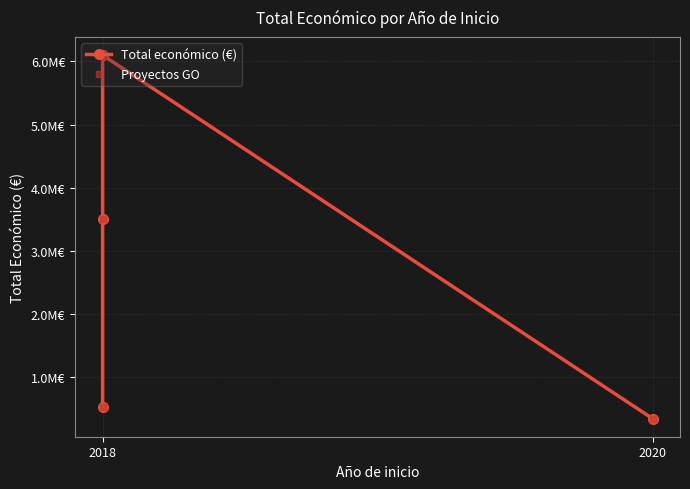

True or false: Total económico (€) and Proyectos GO intersect in this chart.

False